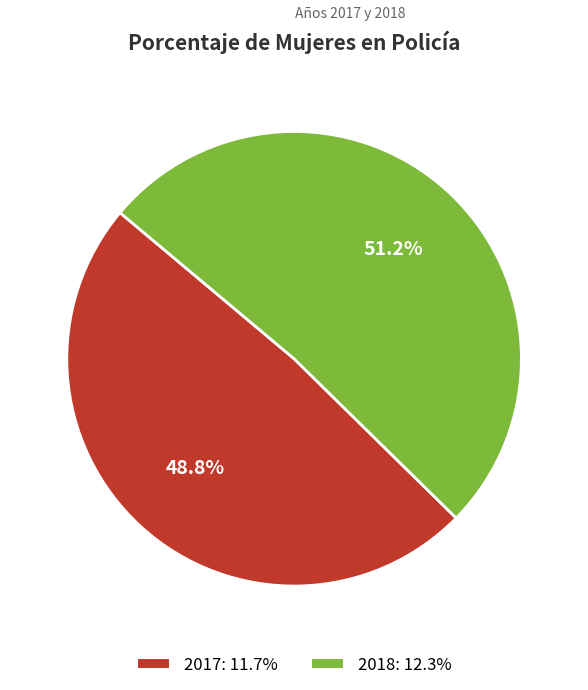

Between 2017 and 2018, which is larger?

2018